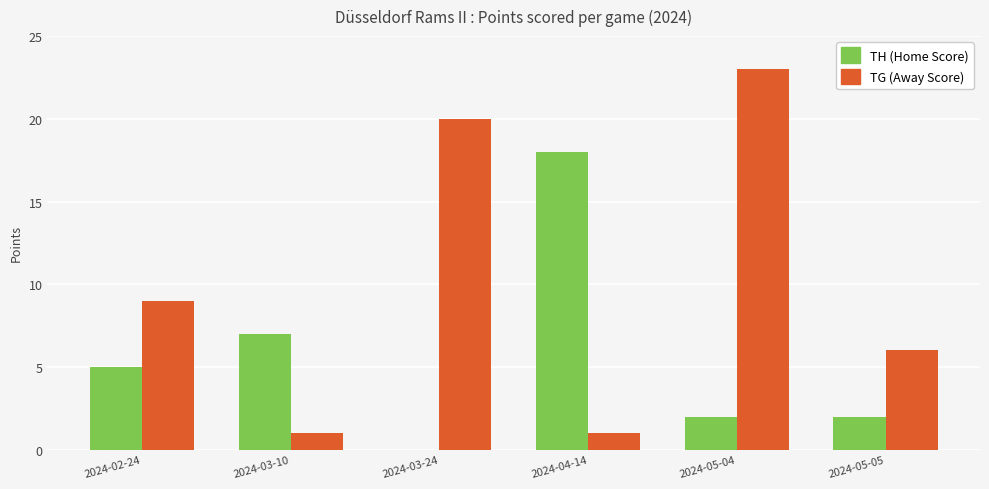

How many categories are shown in the chart?

6